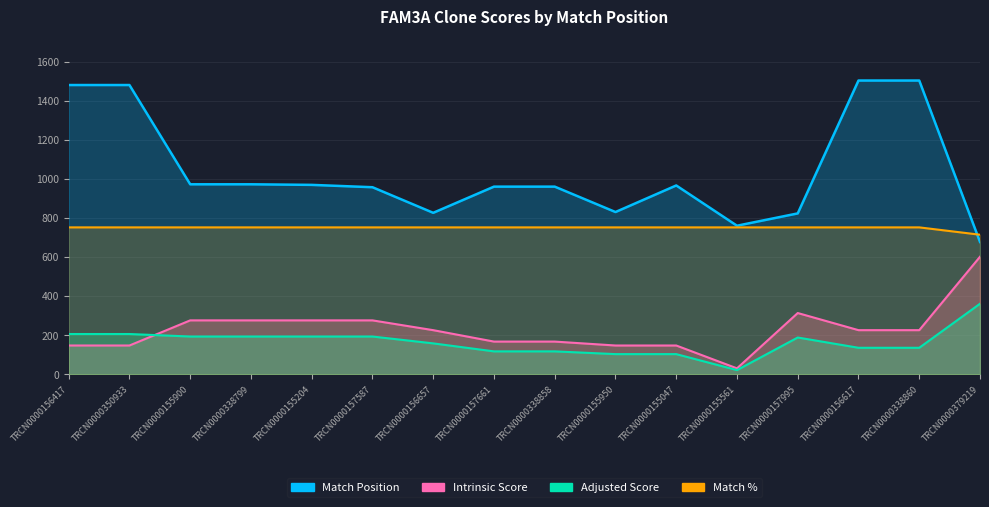

Which series has the largest total across all categories?

Match Position